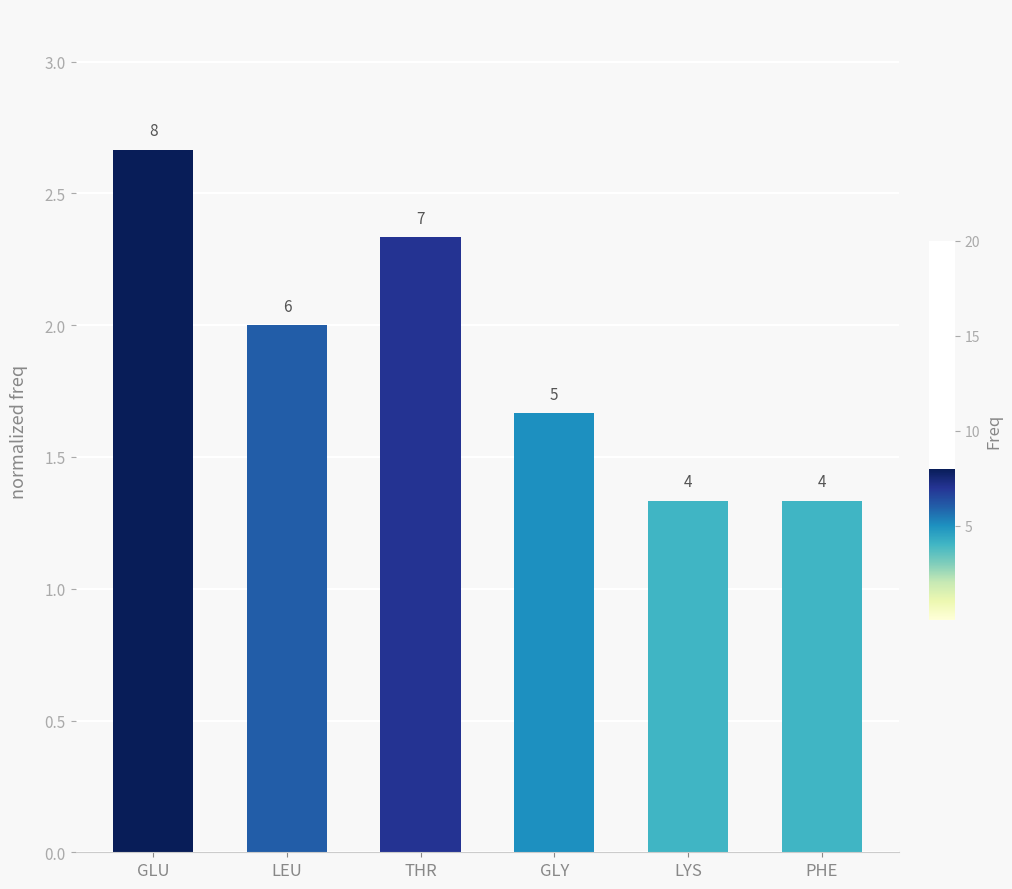

Where does the data first go above 2?

GLU